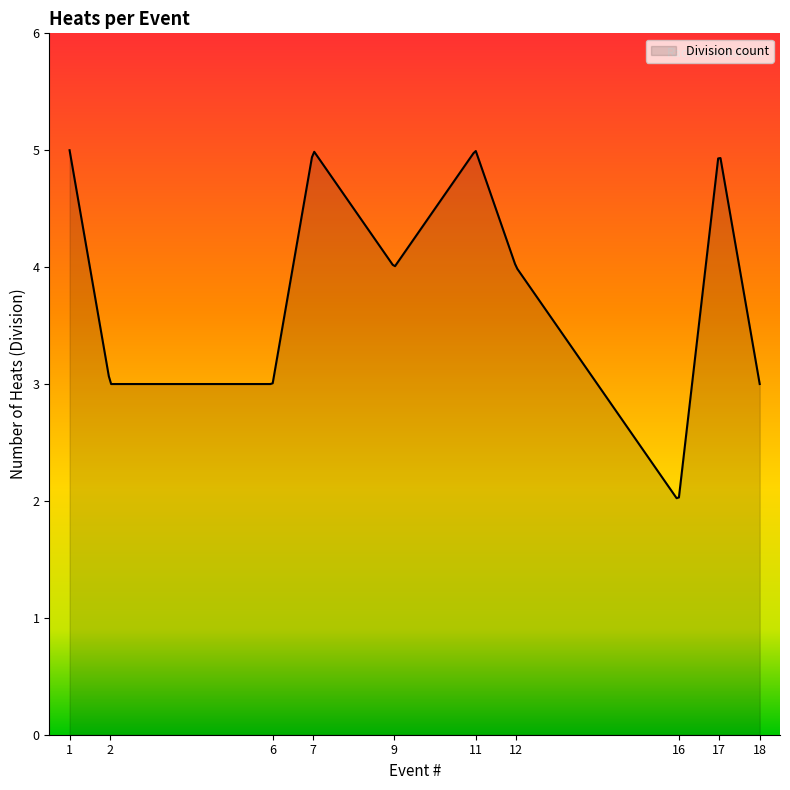

What is the difference between the maximum and minimum values?

3.0